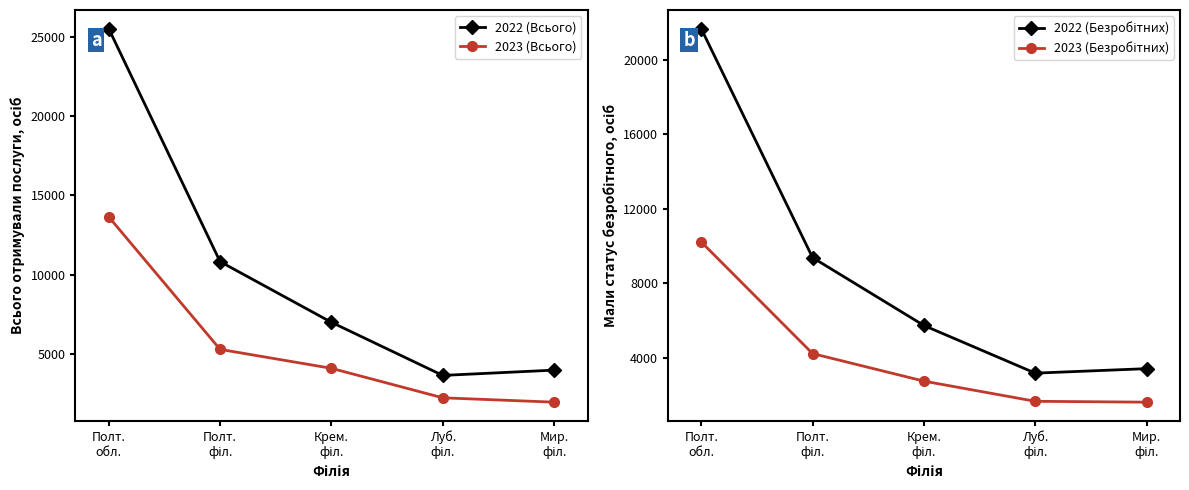

What is the difference between the maximum and minimum values in the 2022 (Безробітних) series?

18496